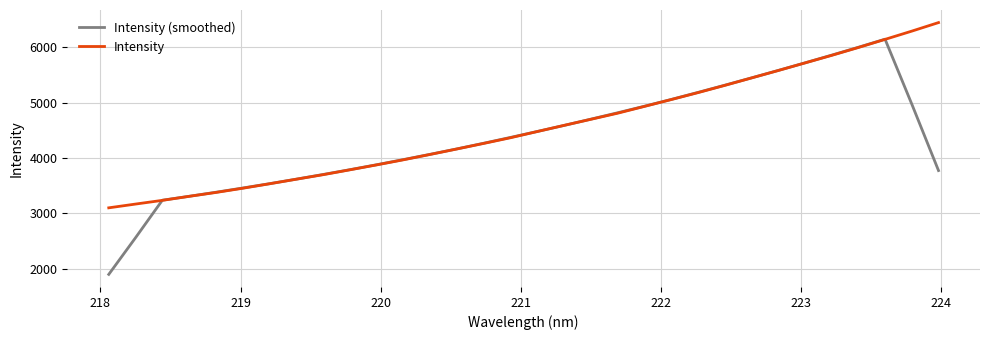

Which series has the widest spread of values?

Intensity (smoothed)